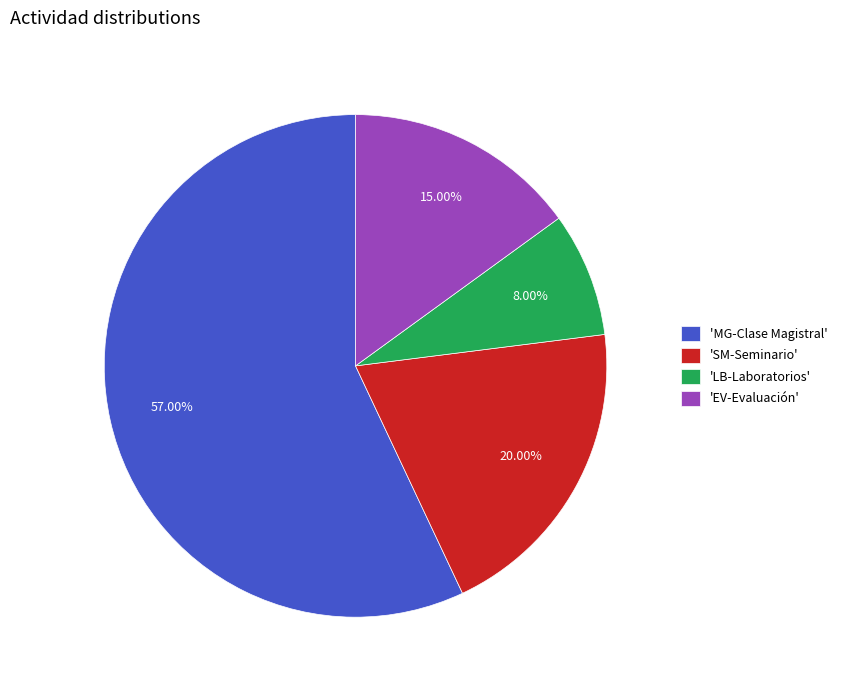

Which category has the biggest portion of the pie?

'MG-Clase Magistral'